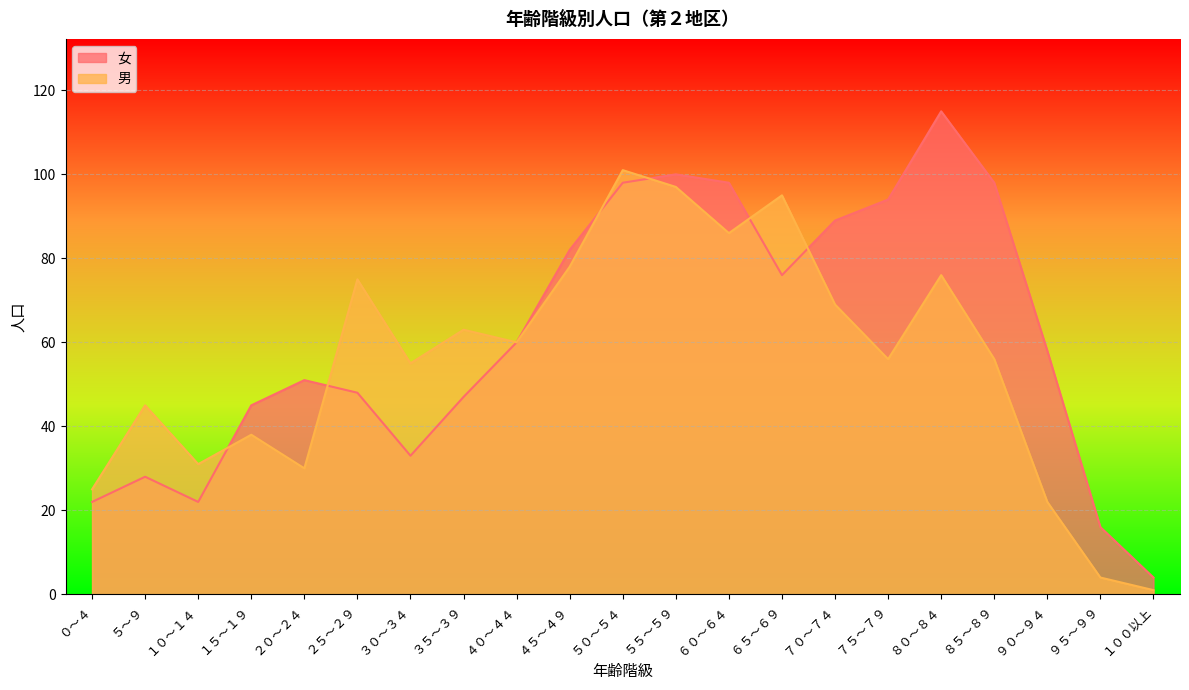

What is the difference between the highest and lowest values at ２５～２９?

27